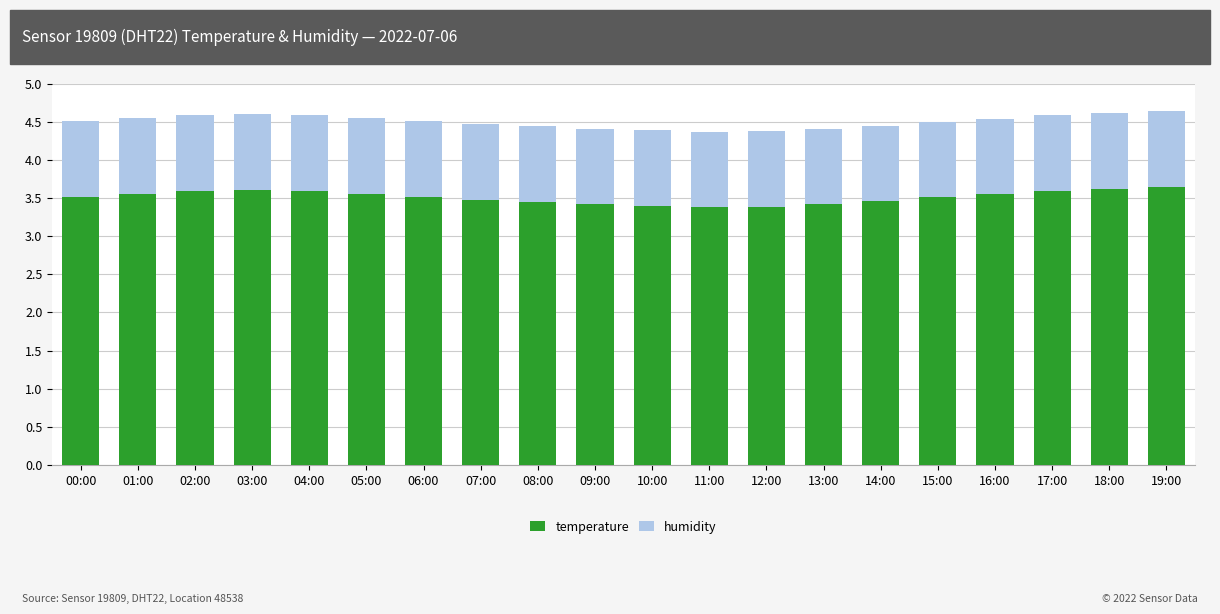

How many temperature values are between 3 and 4?

20